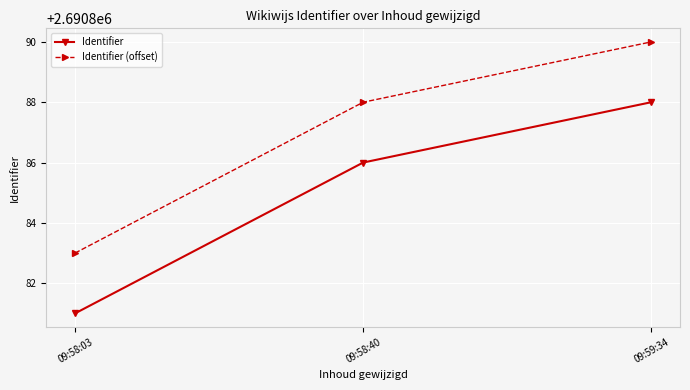

What position from the left is 09:59:34?

3